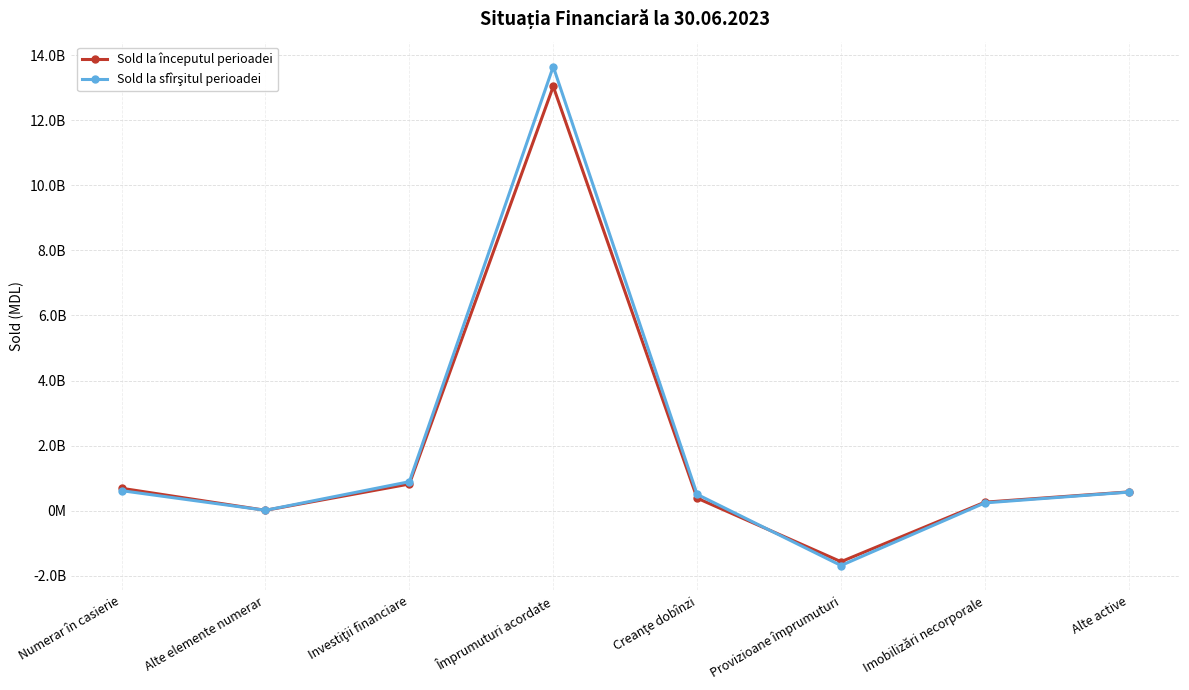

At which label does Sold la începutul perioadei reach its peak?

Împrumuturi acordate